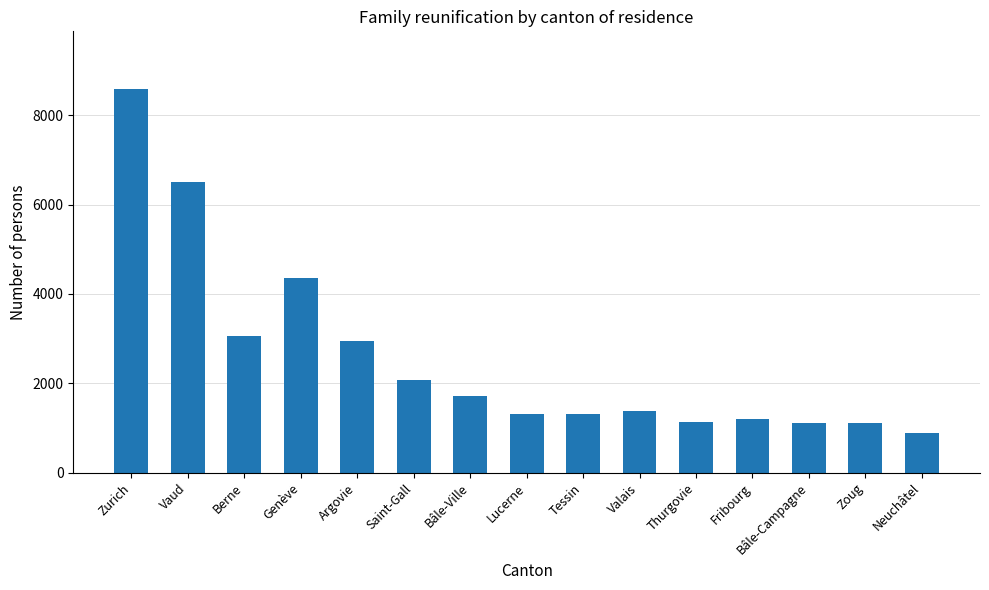

What is the difference between the maximum and minimum values?

7702